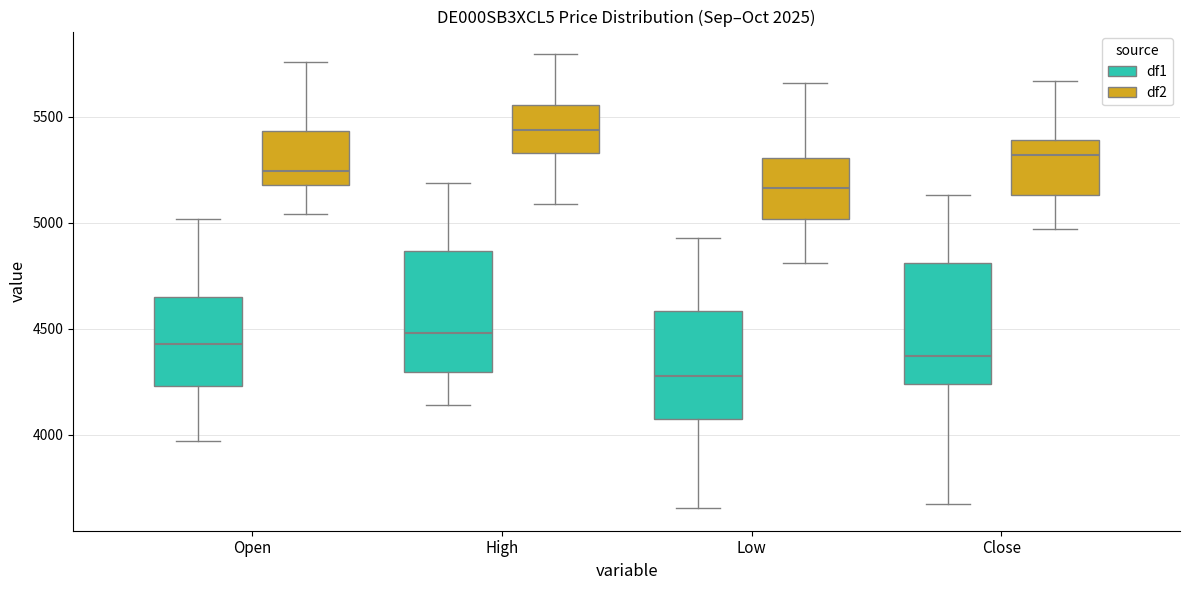

Reading left to right, transcribe this box plot: for each box, give where its median line is, the range the box spans, and where its two whiskers end, as read against the y-axis. The values are not printed on the chart, so give them approximately, as read against the axis.

Open (df1): median 4450, box 4250 to 4650, whiskers 3950 to 5000
Open (df2): median 5250, box 5200 to 5450, whiskers 5050 to 5750
High (df1): median 4500, box 4300 to 4850, whiskers 4150 to 5200
High (df2): median 5450, box 5350 to 5550, whiskers 5100 to 5800
Low (df1): median 4300, box 4100 to 4600, whiskers 3650 to 4950
Low (df2): median 5150, box 5000 to 5300, whiskers 4800 to 5650
Close (df1): median 4350, box 4250 to 4800, whiskers 3700 to 5150
Close (df2): median 5300, box 5150 to 5400, whiskers 4950 to 5650